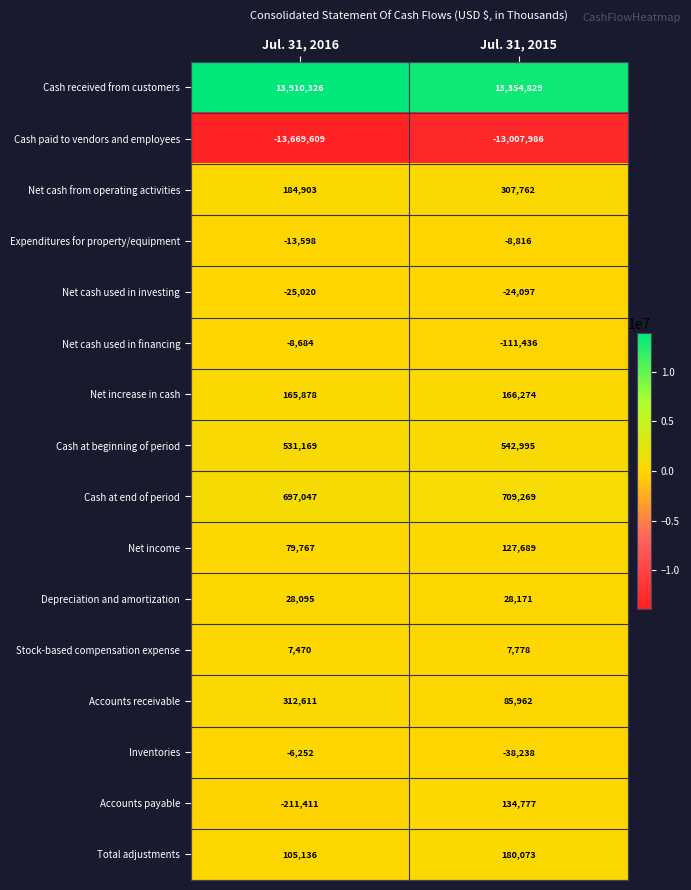

What is the difference between the highest and lowest values at Jul. 31, 2016?

27579935